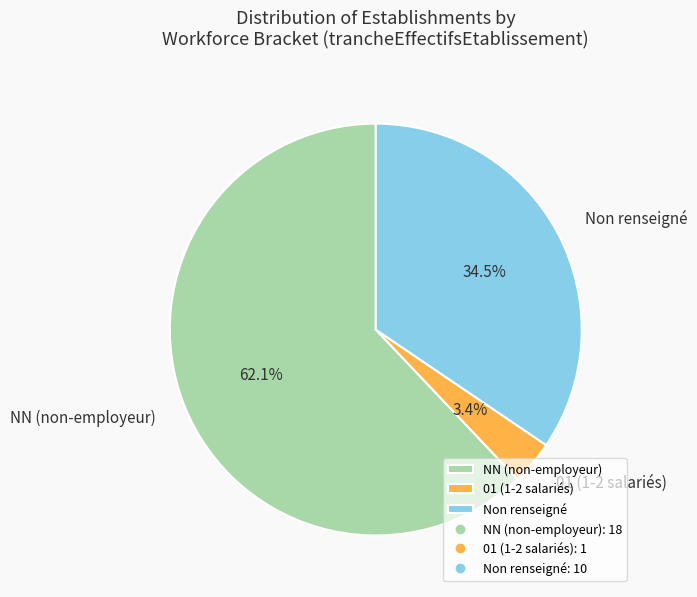

How many slices are in this pie chart?

3